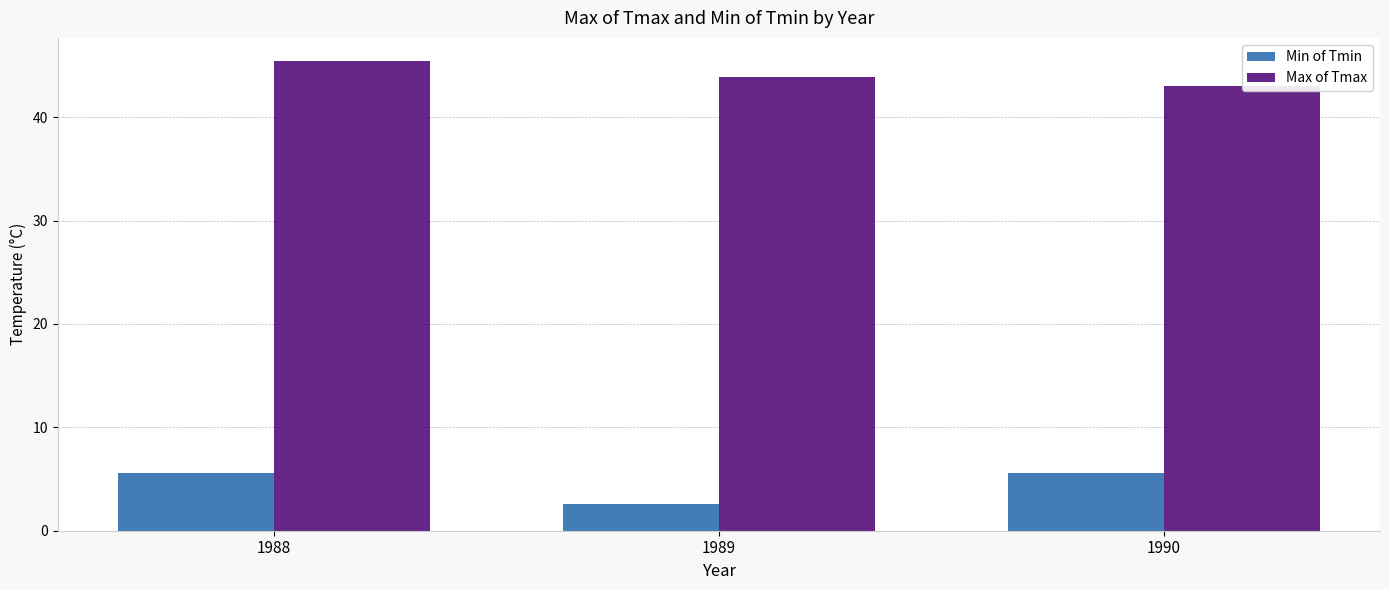

How many bars are there in each group?

2